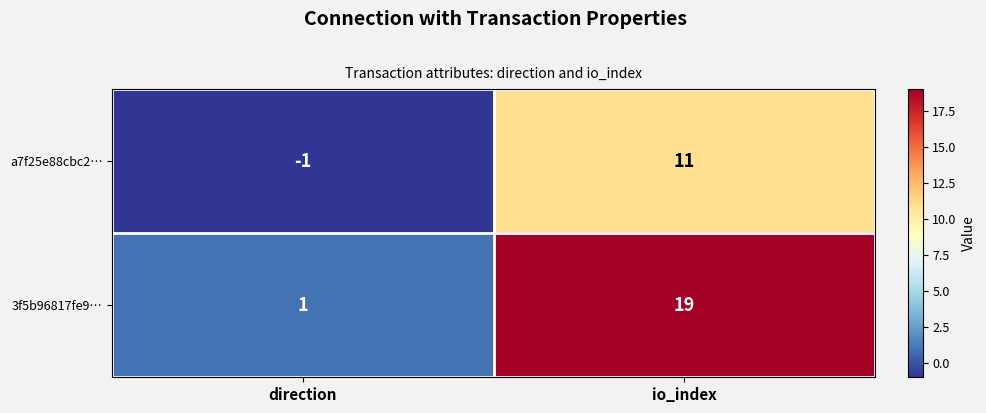

What is the difference between the maximum and minimum values in the 3f5b96817fe9… series?

18